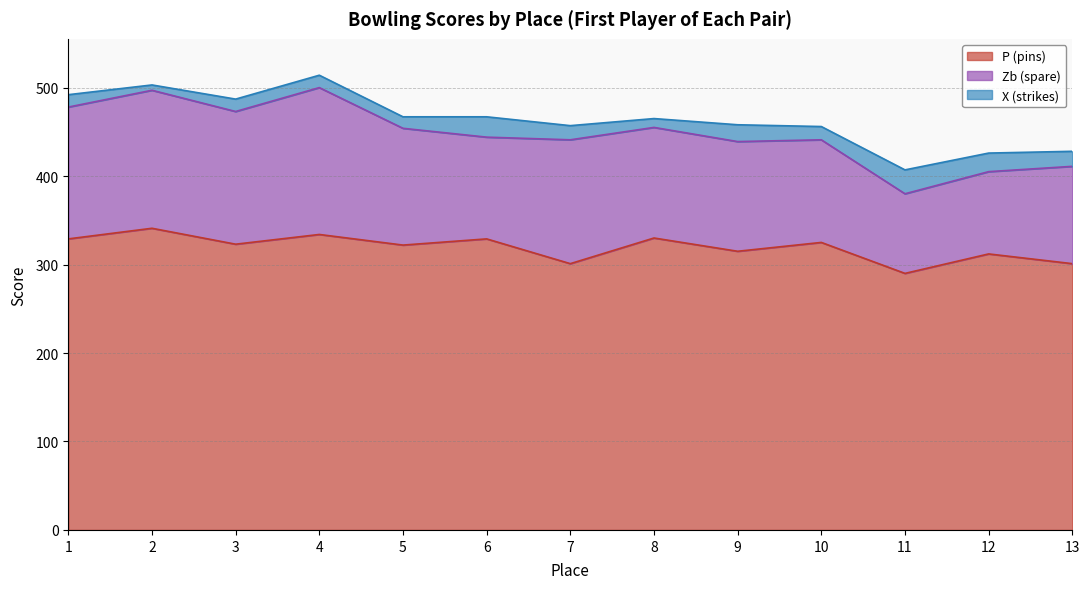

True or false: X (strikes) has a value of 19 at 5.

False